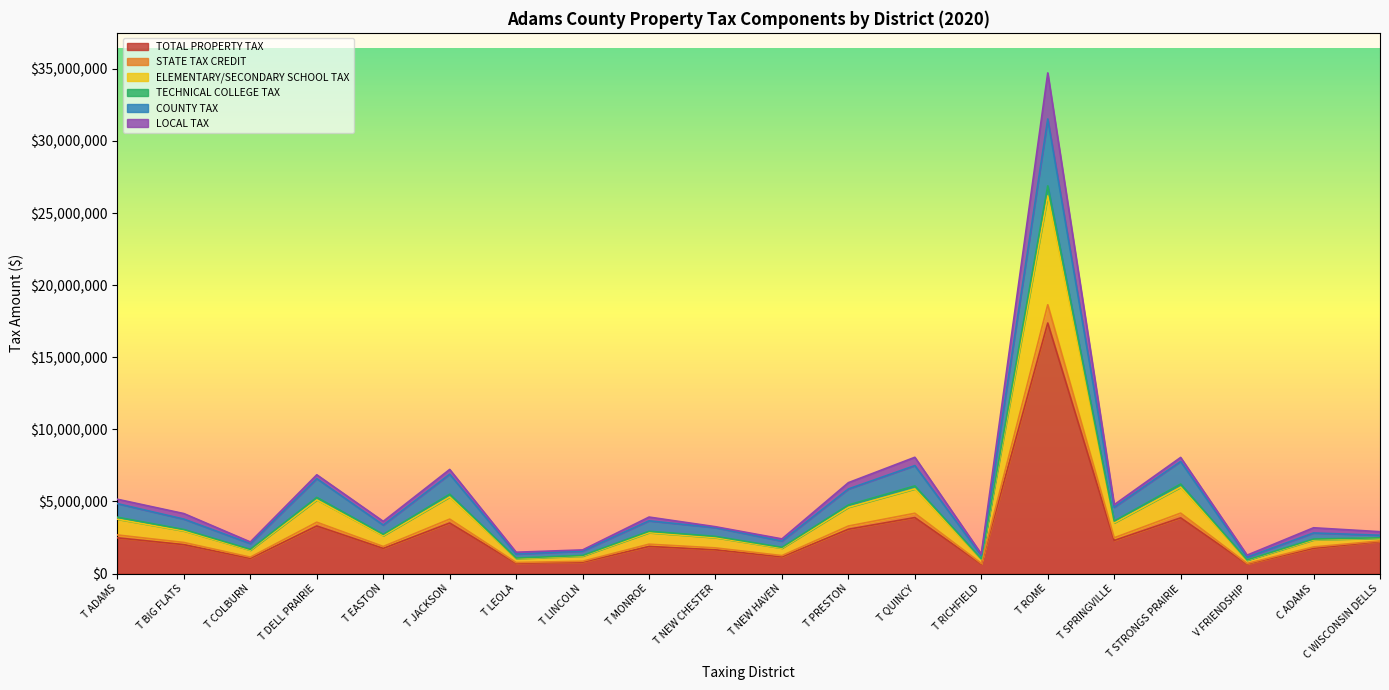

At which label does TOTAL PROPERTY TAX reach its peak?

T ROME